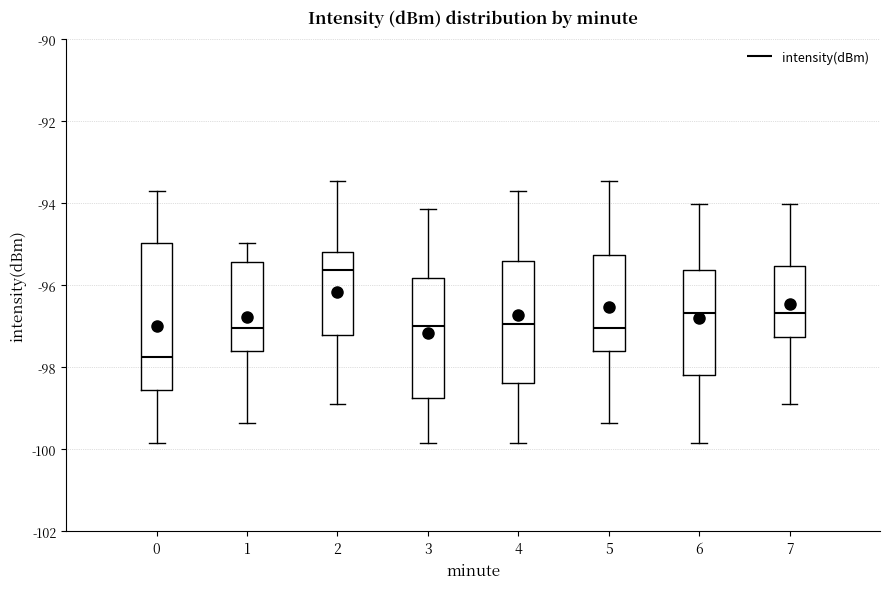

Reading left to right, transcribe this box plot: for each box, give where its median line is, the range the box spans, and where its two whiskers end, as read against the y-axis. The values are not printed on the chart, so give them approximately, as read against the axis.

0: median -97.8, box -98.6 to -95.0, whiskers -99.8 to -93.6
1: median -97.0, box -97.6 to -95.4, whiskers -99.4 to -95.0
2: median -95.6, box -97.2 to -95.2, whiskers -98.8 to -93.4
3: median -97.0, box -98.8 to -95.8, whiskers -99.8 to -94.2
4: median -97.0, box -98.4 to -95.4, whiskers -99.8 to -93.6
5: median -97.0, box -97.6 to -95.2, whiskers -99.4 to -93.4
6: median -96.6, box -98.2 to -95.6, whiskers -99.8 to -94.0
7: median -96.6, box -97.2 to -95.6, whiskers -98.8 to -94.0